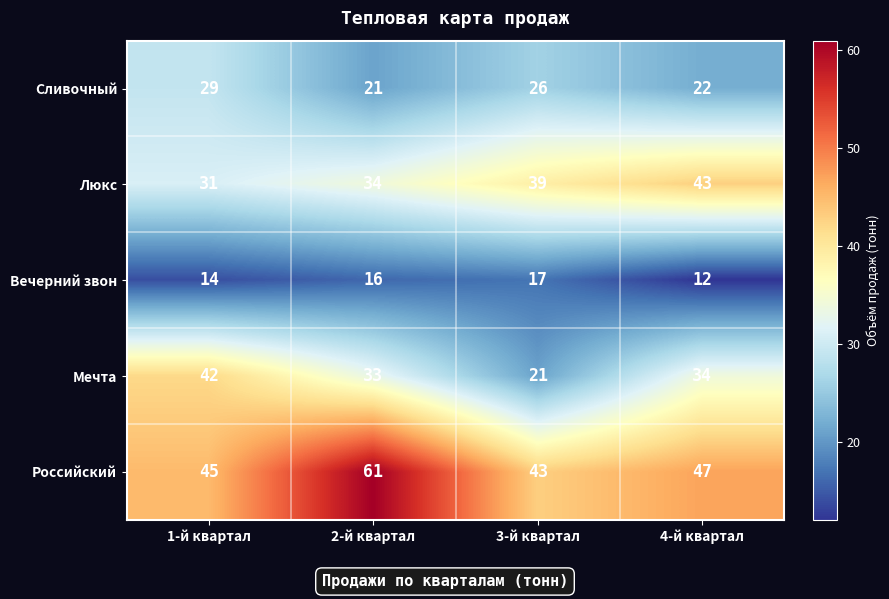

Between 1-й квартал and 4-й квартал, which series saw the biggest shift?

Люкс